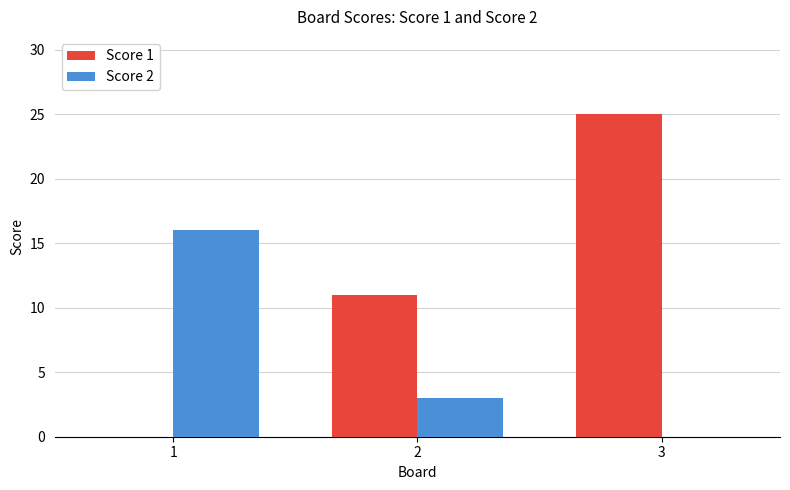

Is the value of Score 2 at 2 greater than the value of Score 1 at 1?

Yes